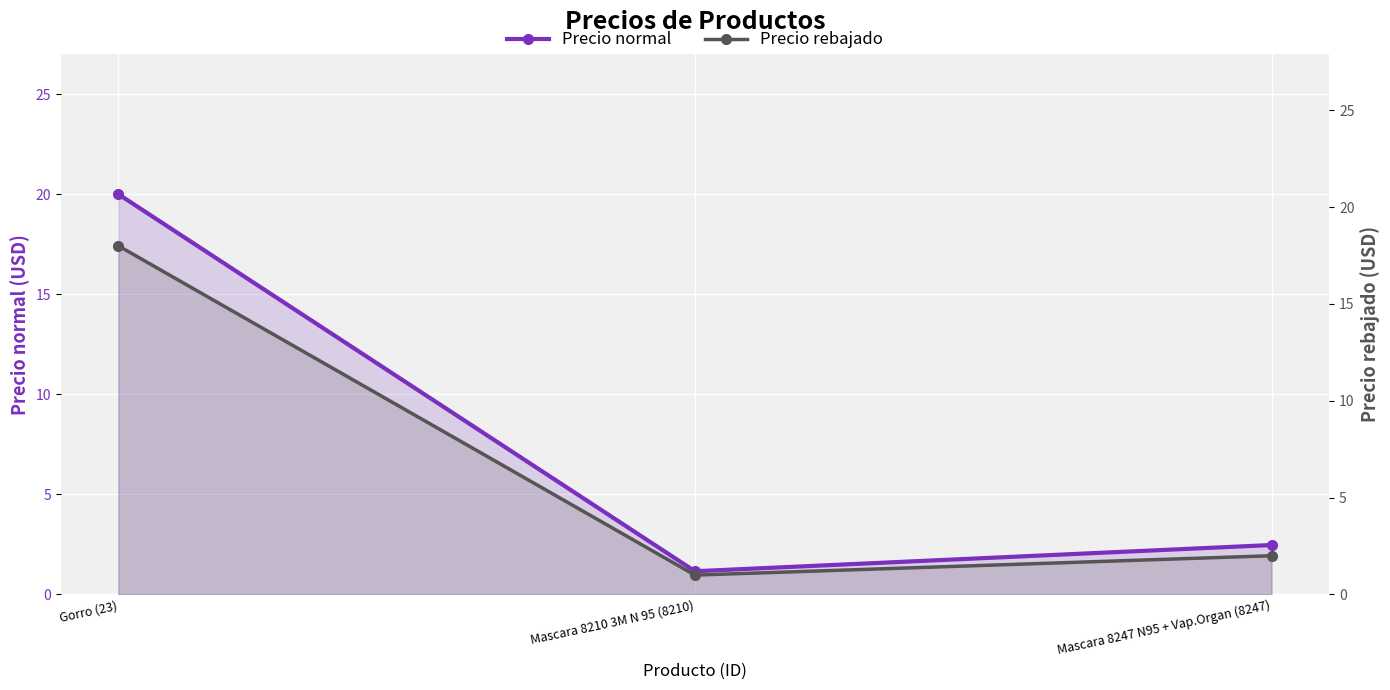

Rank the categories by Precio normal value from highest to lowest.

Gorro (23), Mascara 8247 N95 + Vap.Organ (8247), Mascara 8210 3M N 95 (8210)